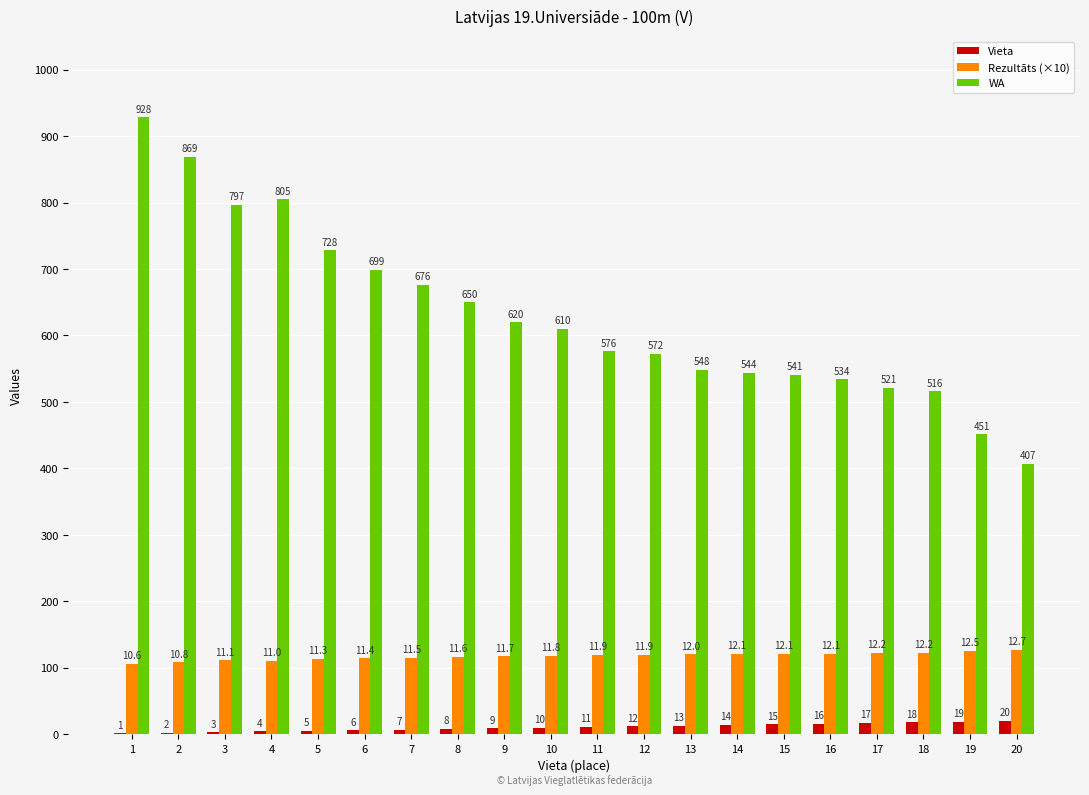

At which category is the sum across all series the highest?

1